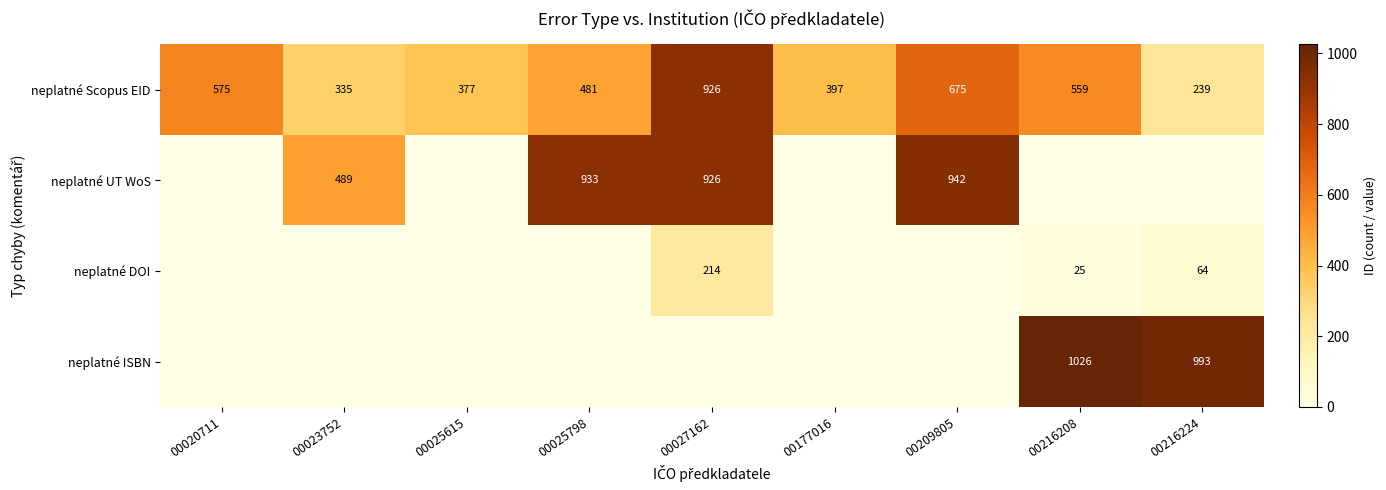

The value of neplatné ISBN at 00216208 is 1532. True or false?

False